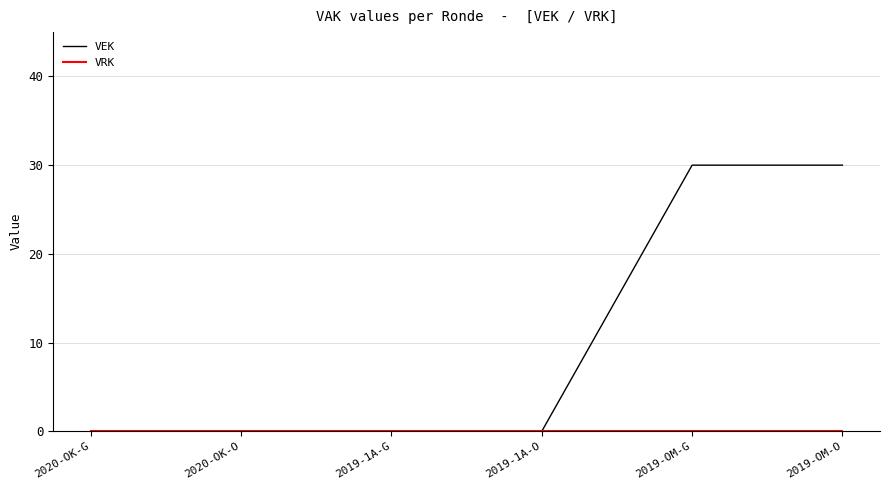

What position from the left is 2020-OK-O?

2